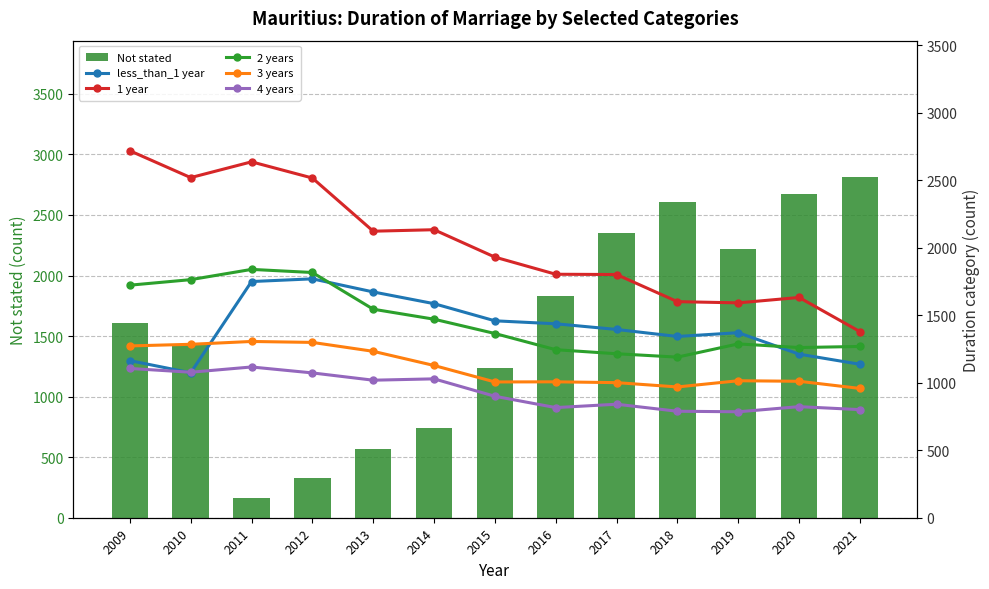

Reading left to right, what are all the values shown in this chart?

Not stated: 1611	1423	160	324	566	741	1239	1833	2355	2605	2221	2676	2814
less_than_1 year: 1164	1074	1750	1770	1673	1586	1459	1437	1395	1343	1371	1212	1137
1 year: 2719	2520	2637	2517	2123	2134	1931	1804	1802	1601	1592	1632	1379
2 years: 1723	1764	1840	1817	1545	1471	1365	1245	1215	1190	1288	1261	1269
3 years: 1273	1285	1306	1299	1233	1128	1006	1007	1001	969	1015	1011	958
4 years: 1106	1078	1117	1073	1019	1029	900	816	841	789	785	823	801